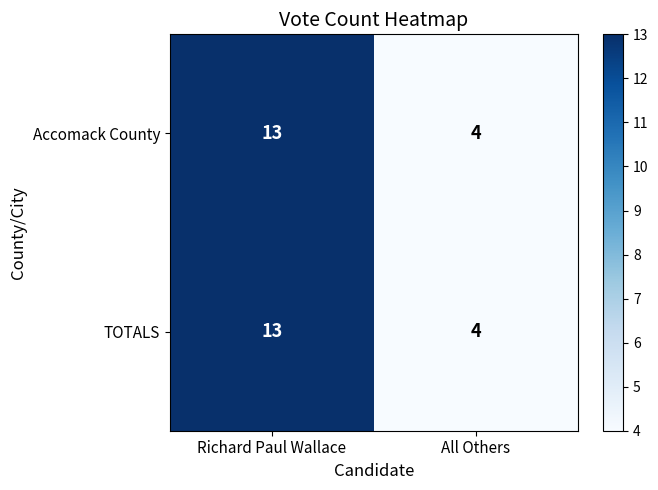

What is the minimum value for Accomack County?

4